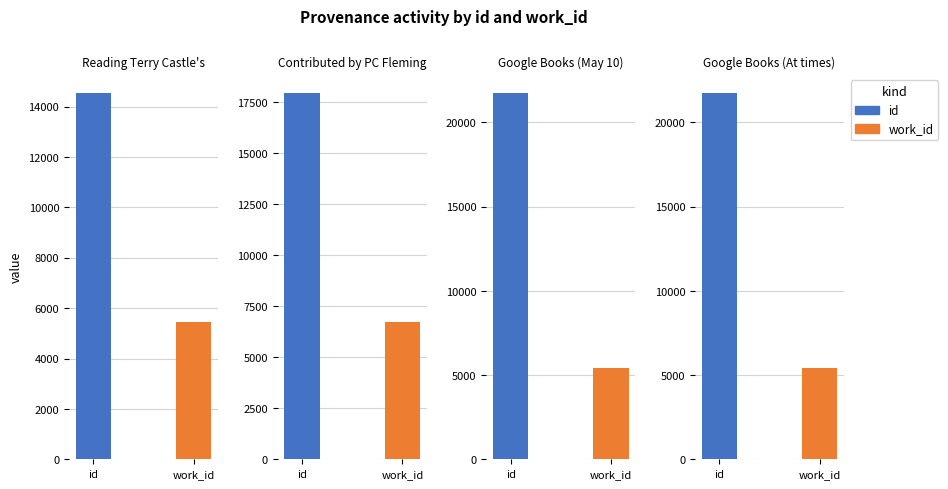

What value does the id series have at 1?

17964